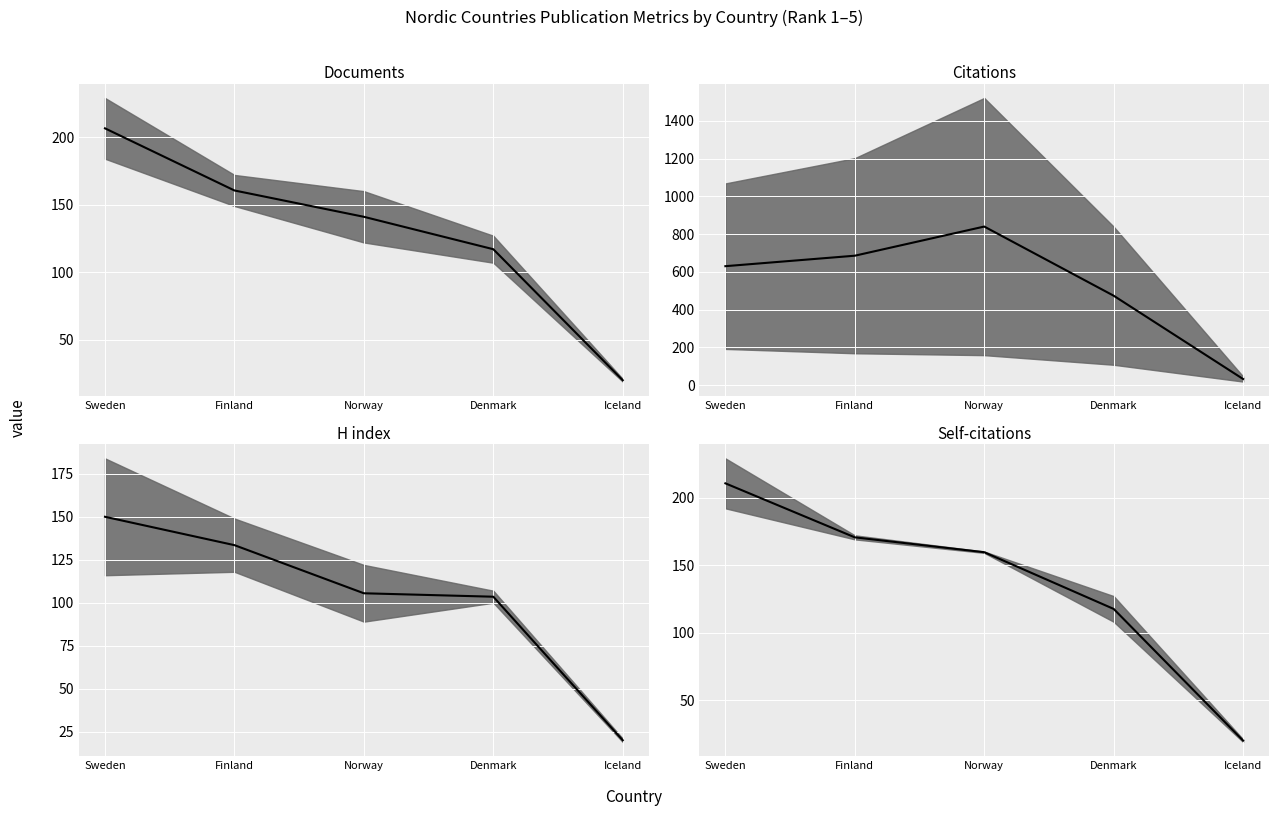

What is the label of the 3rd point from the left?

Norway